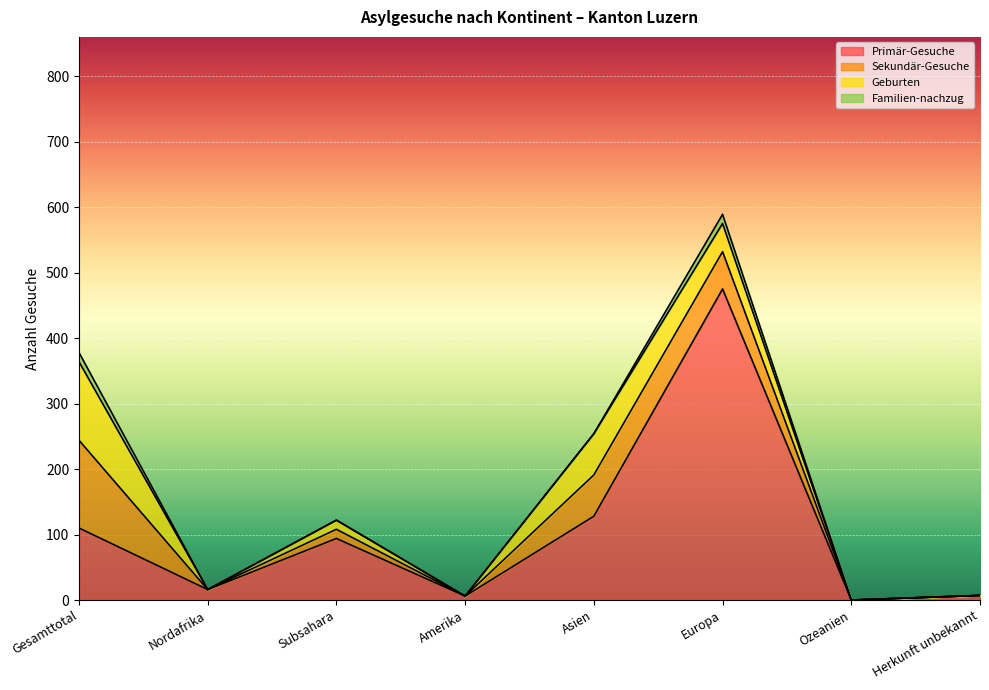

Between which two adjacent categories do Sekundär-Gesuche and Primär-Gesuche first intersect?

Gesamttotal and Nordafrika